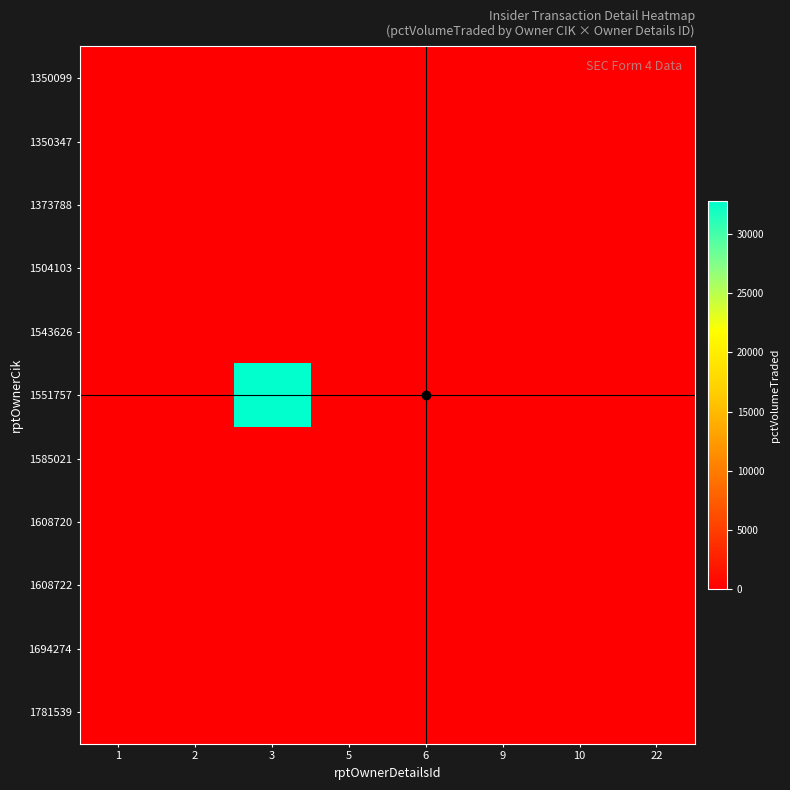

Which has a higher value, 6 or 5?

6